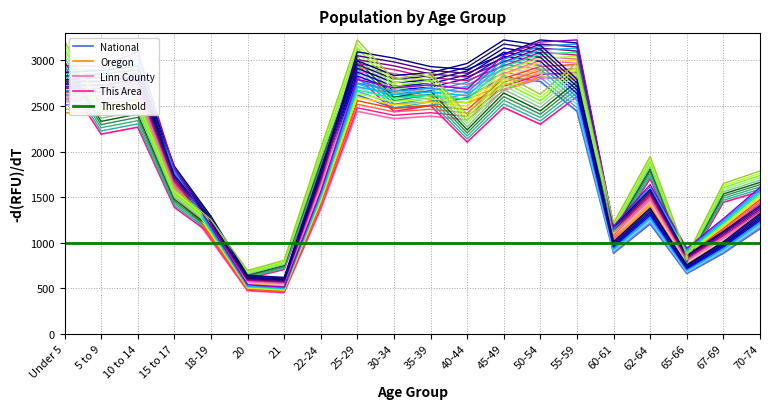

The Linn County series shows 751.5 at 20. True or false?

False